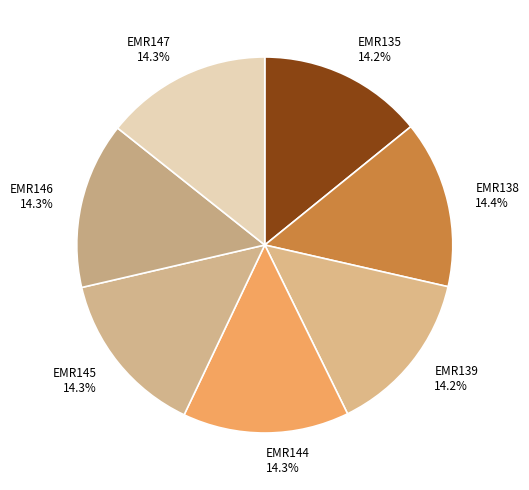

Approximately how many times larger is the value at EMR138 14.4% compared to EMR144 14.3%?

1.0